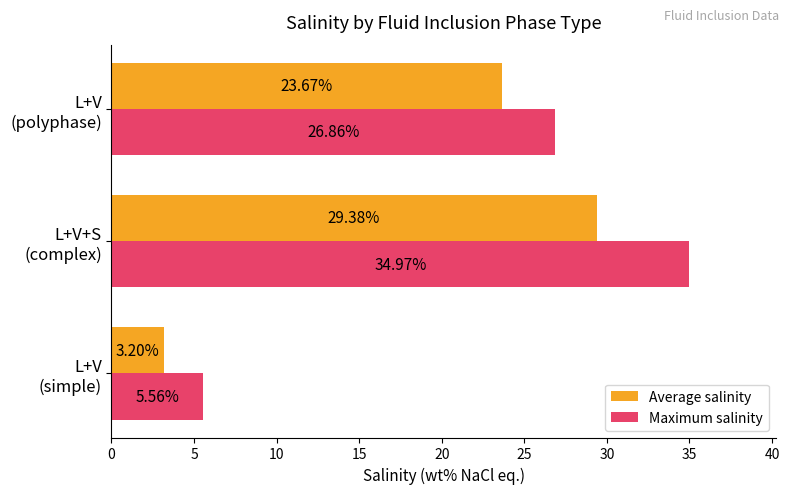

Which series has the widest spread of values?

Maximum salinity